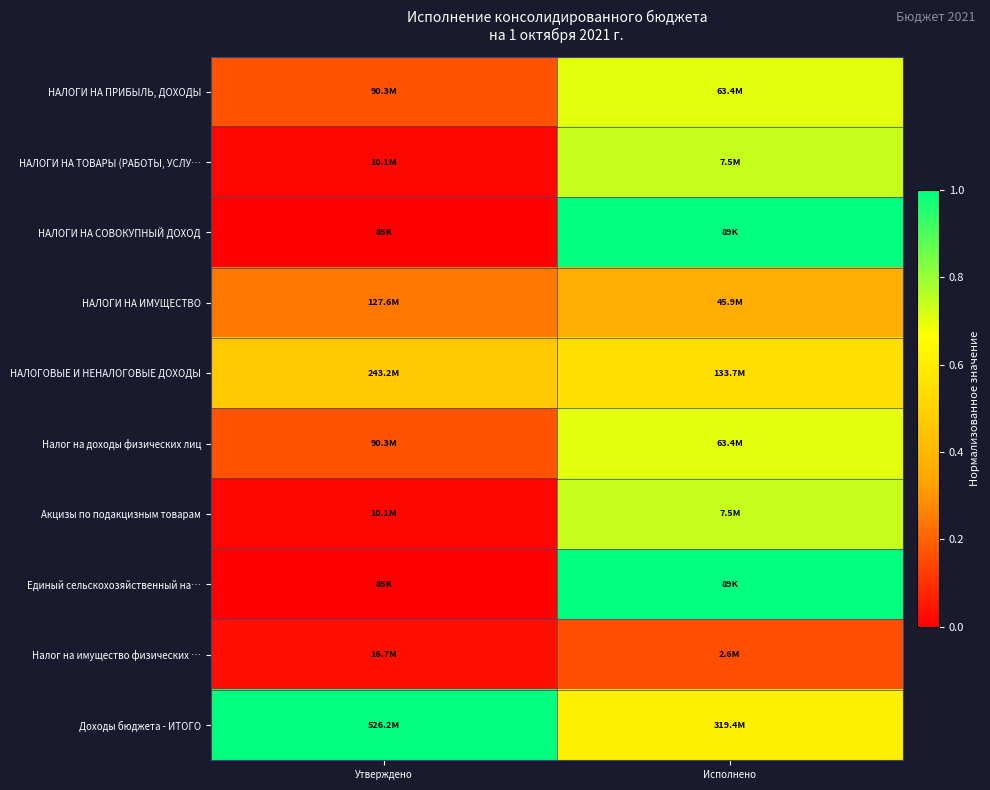

Reading left to right, what are all the values shown in this chart?

НАЛОГИ НА ПРИБЫЛЬ, ДОХОДЫ: Утверждено=0.2	Исполнено=0.7
НАЛОГИ НА ТОВАРЫ (РАБОТЫ, УСЛУ…: Утверждено=0.0	Исполнено=0.7
НАЛОГИ НА СОВОКУПНЫЙ ДОХОД: Утверждено=0.0	Исполнено=1.1
НАЛОГИ НА ИМУЩЕСТВО: Утверждено=0.2	Исполнено=0.4
НАЛОГОВЫЕ И НЕНАЛОГОВЫЕ ДОХОДЫ: Утверждено=0.5	Исполнено=0.5
Налог на доходы физических лиц: Утверждено=0.2	Исполнено=0.7
Акцизы по подакцизным товарам: Утверждено=0.0	Исполнено=0.7
Единый сельскохозяйственный на…: Утверждено=0.0	Исполнено=1.1
Налог на имущество физических …: Утверждено=0.0	Исполнено=0.2
Доходы бюджета - ИТОГО: Утверждено=1.0	Исполнено=0.6